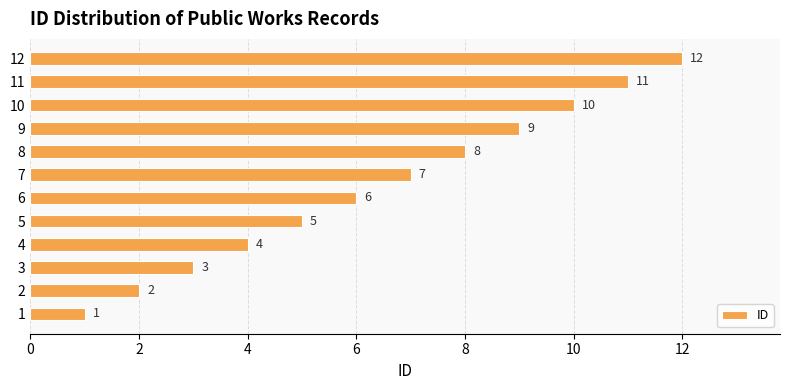

What is the sum of the values at 5 and 7?

12